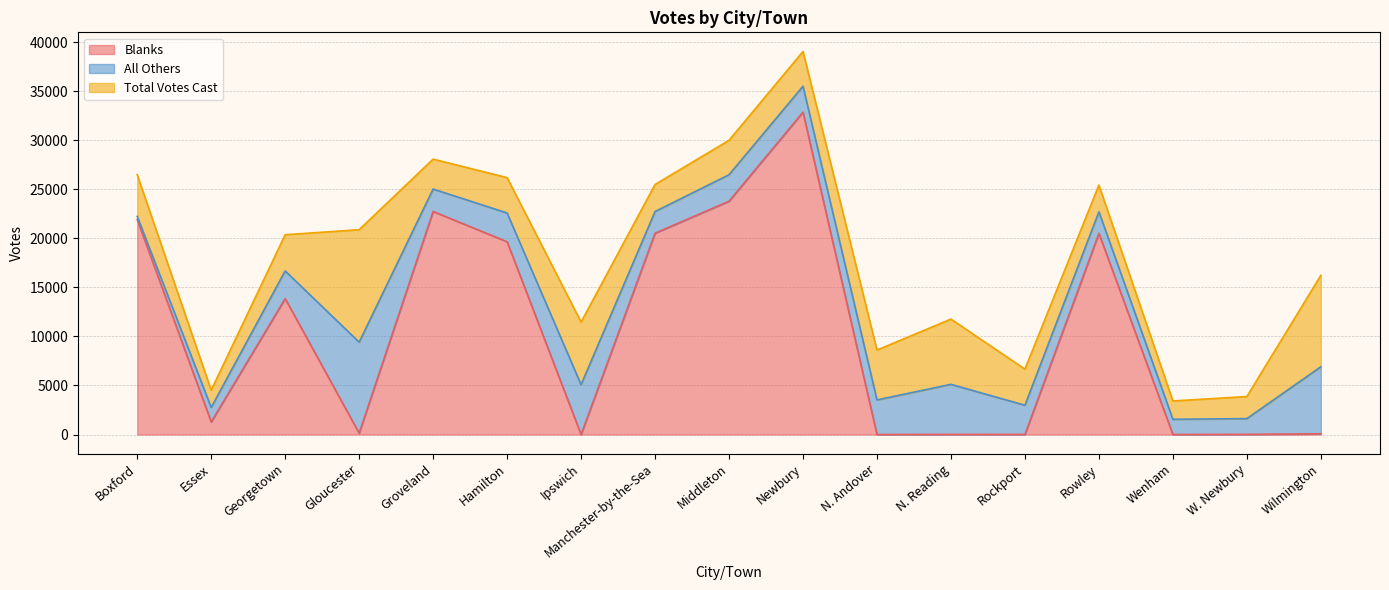

What are all the series names shown in the legend?

Blanks, All Others, Total Votes Cast